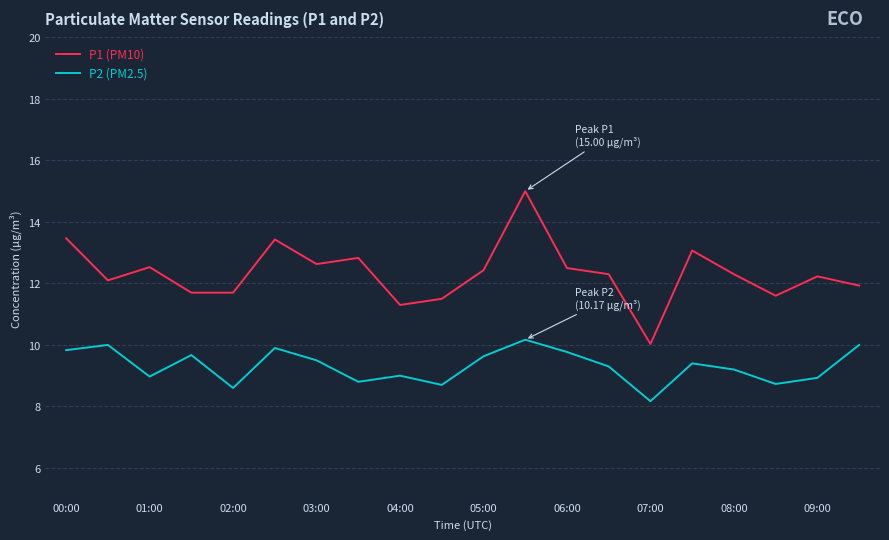

What is the highest value of the P2 (PM2.5) series?

10.2